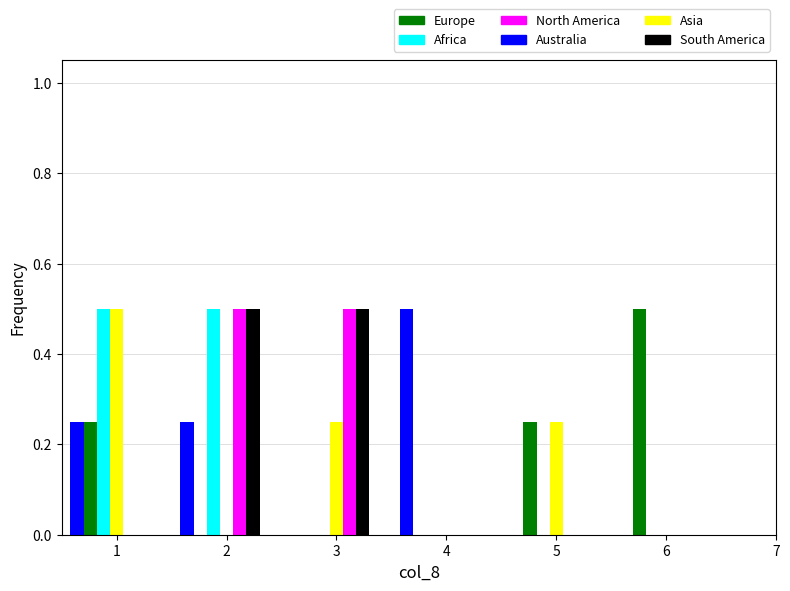

What is the total value across all series at 5?

0.5